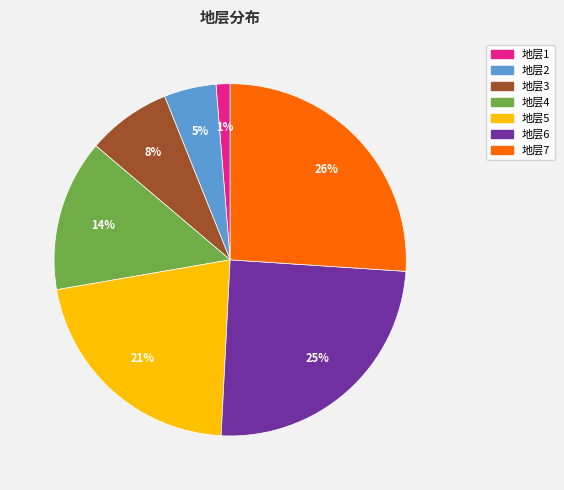

Do 地层3 and 地层5 together represent more than half of the pie?

No